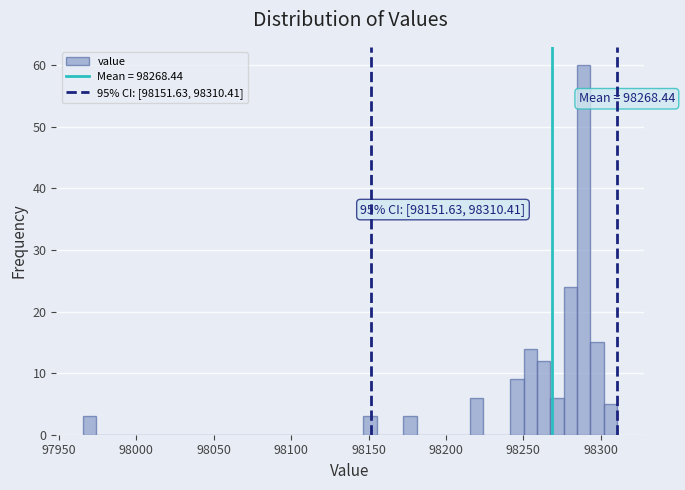

Around what value on the x-axis is the tallest bar? Give the approximate position of its centre, as read against the axis.

98290